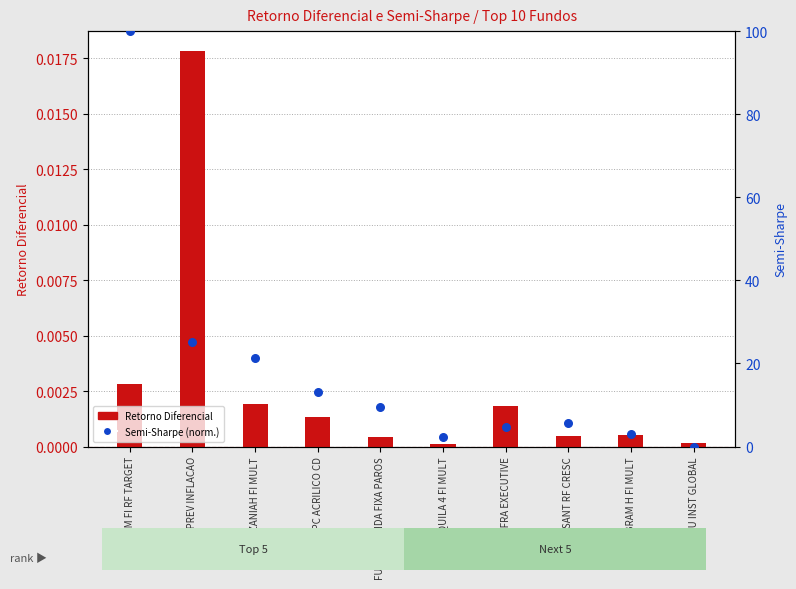

Which series has the largest total across all categories?

Semi-Sharpe (norm.)